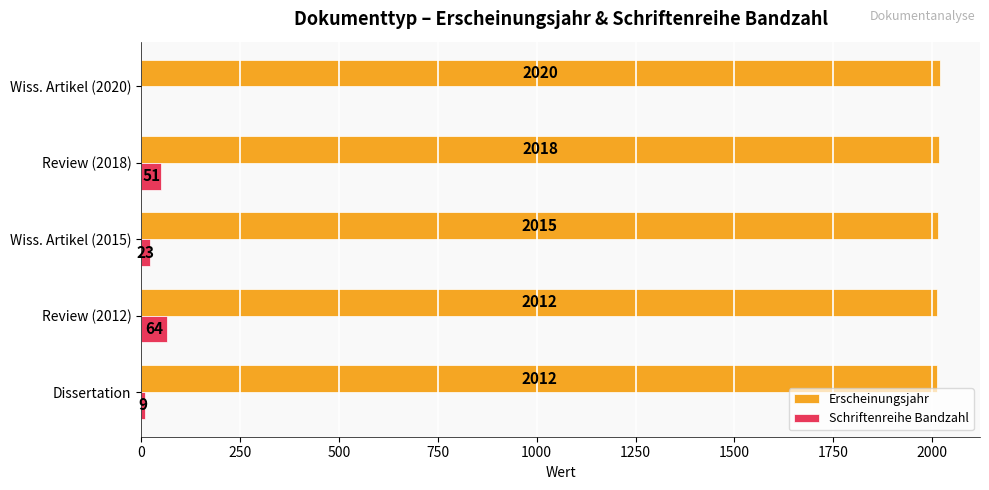

What is the total value across all series at Wiss. Artikel (2020)?

2020